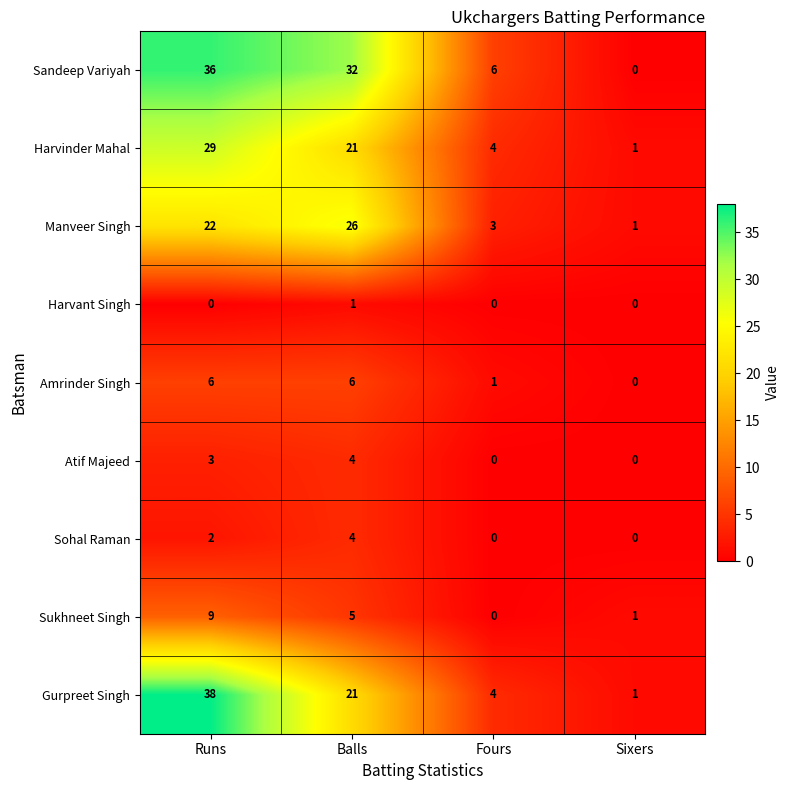

At which label is Sohal Raman closest to 2?

Runs